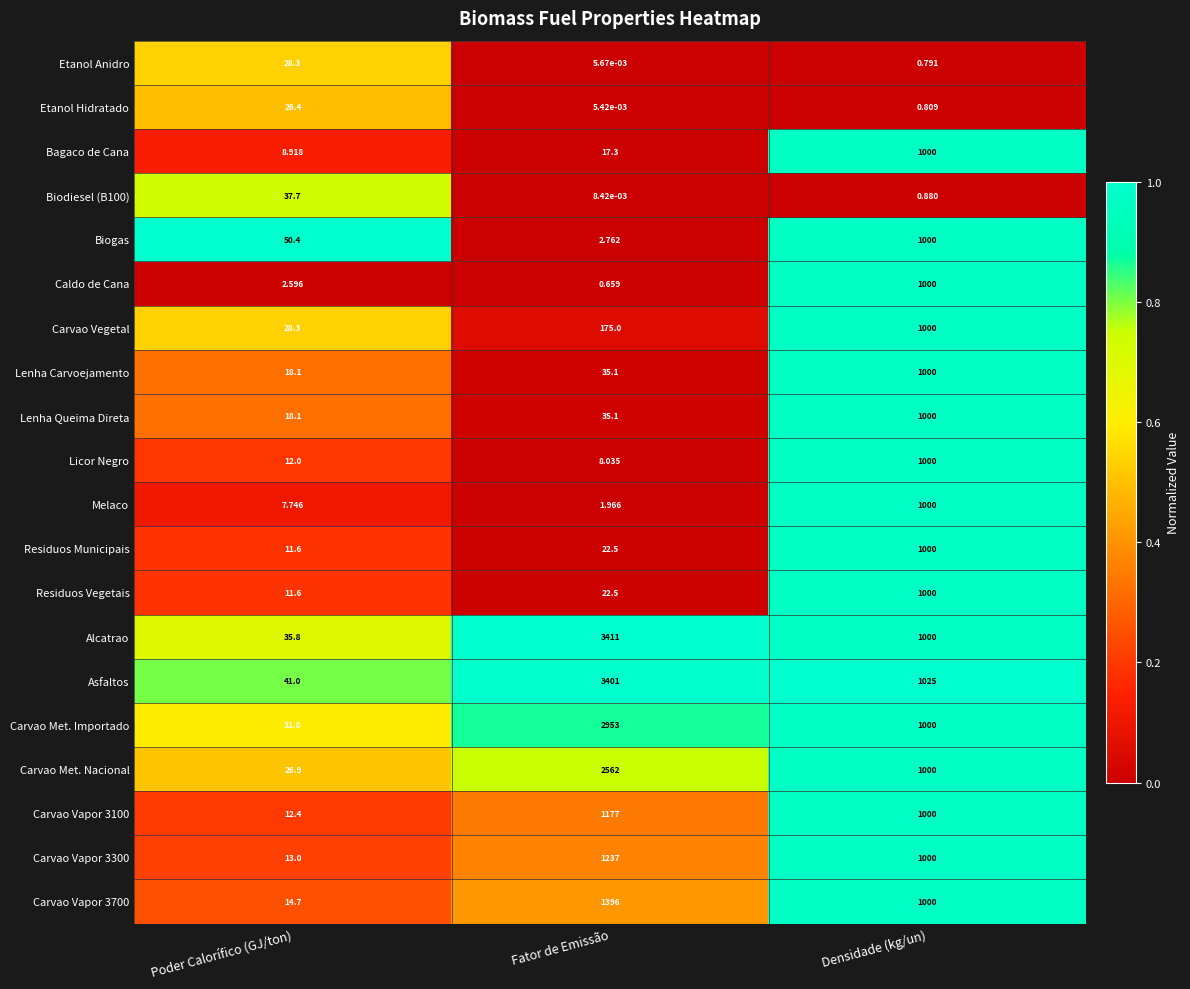

Rank the categories by Biogas value from highest to lowest.

Densidade (kg/un), Poder Calorífico (GJ/ton), Fator de Emissão